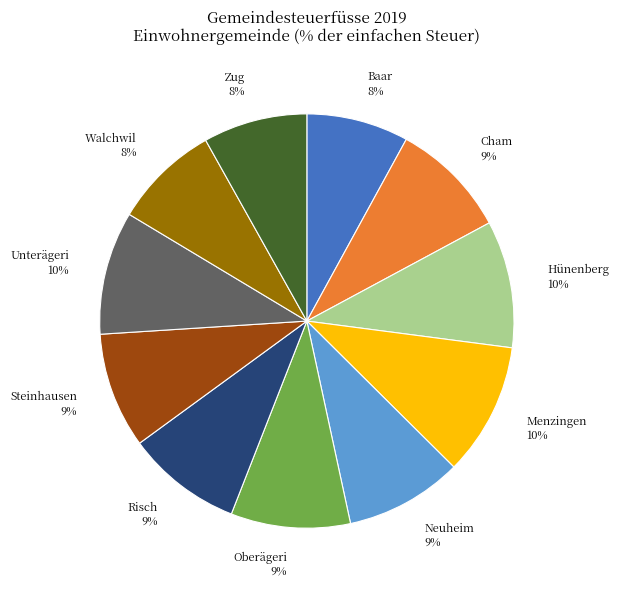

To the nearest percent, what portion does Walchwil represent?

8%